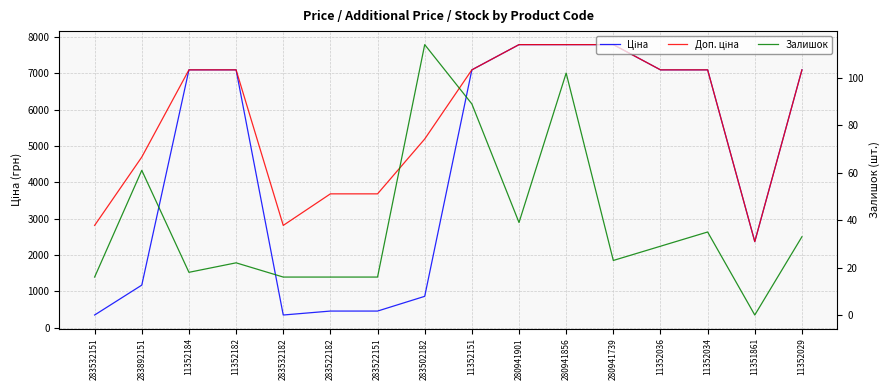

How many series are shown in this chart?

3